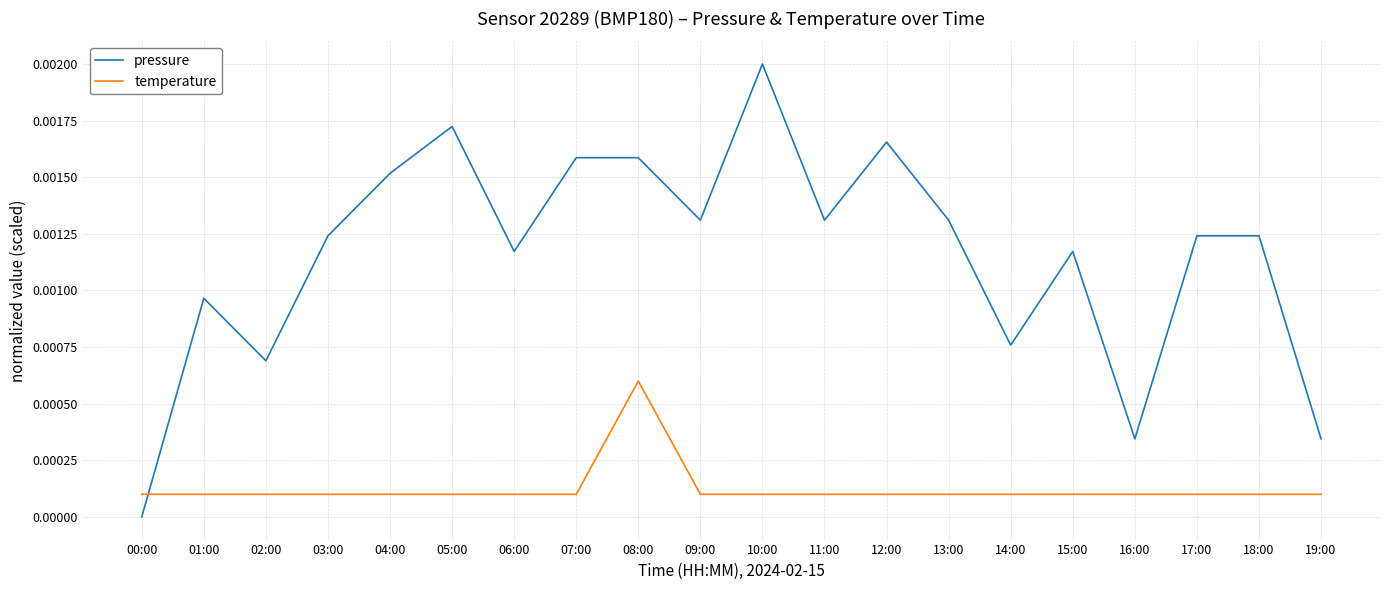

True or false: pressure and temperature cross at least once.

True